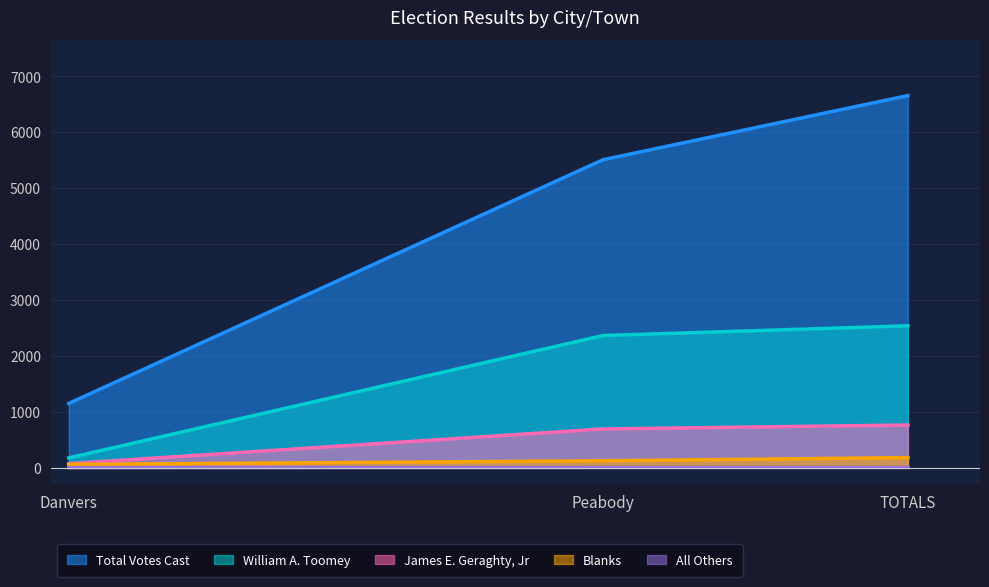

What are all the series names shown in the legend?

Total Votes Cast, William A. Toomey, James E. Geraghty, Jr, Blanks, All Others